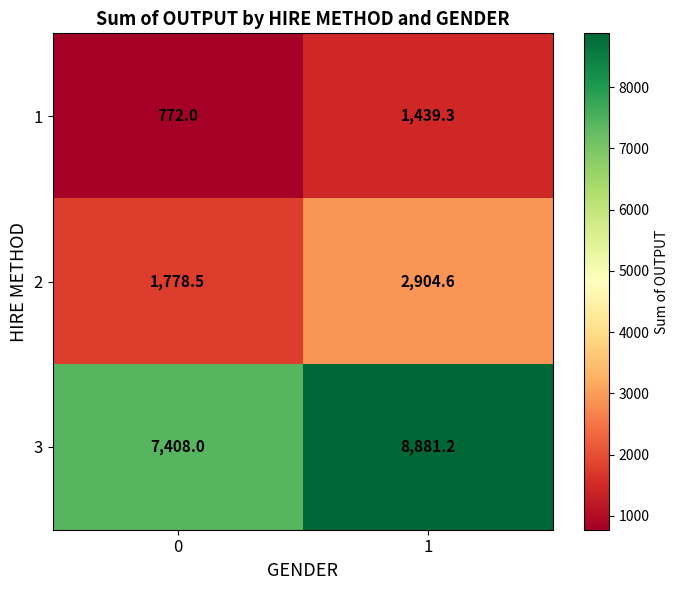

Which series changed the most between 0 and 1?

3